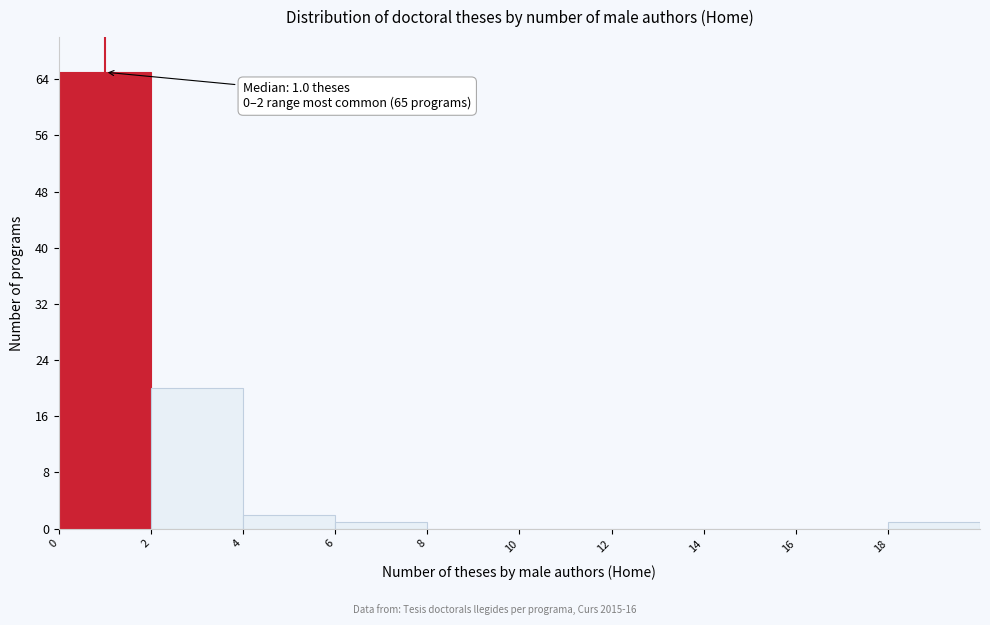

Over which range of the x-axis is the bar tallest?

0 to 2